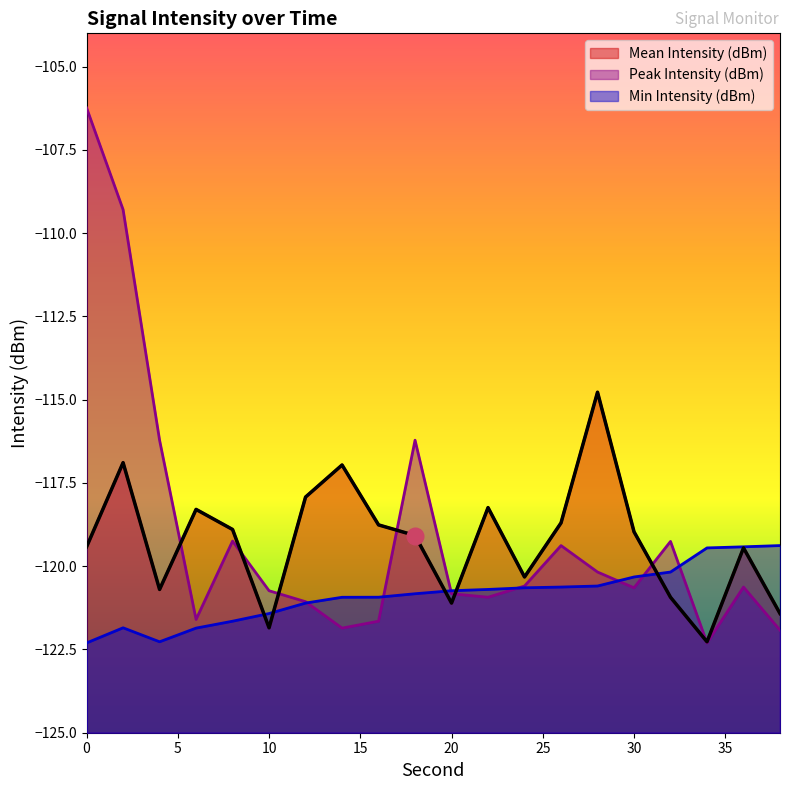

At how many categories does at least one series exceed -115?

3